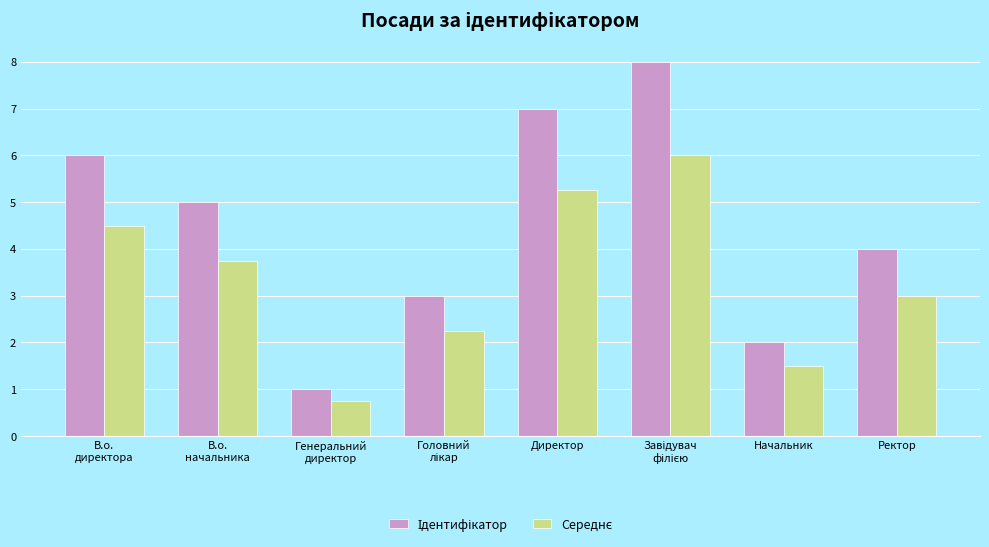

How many data points does each series have?

8